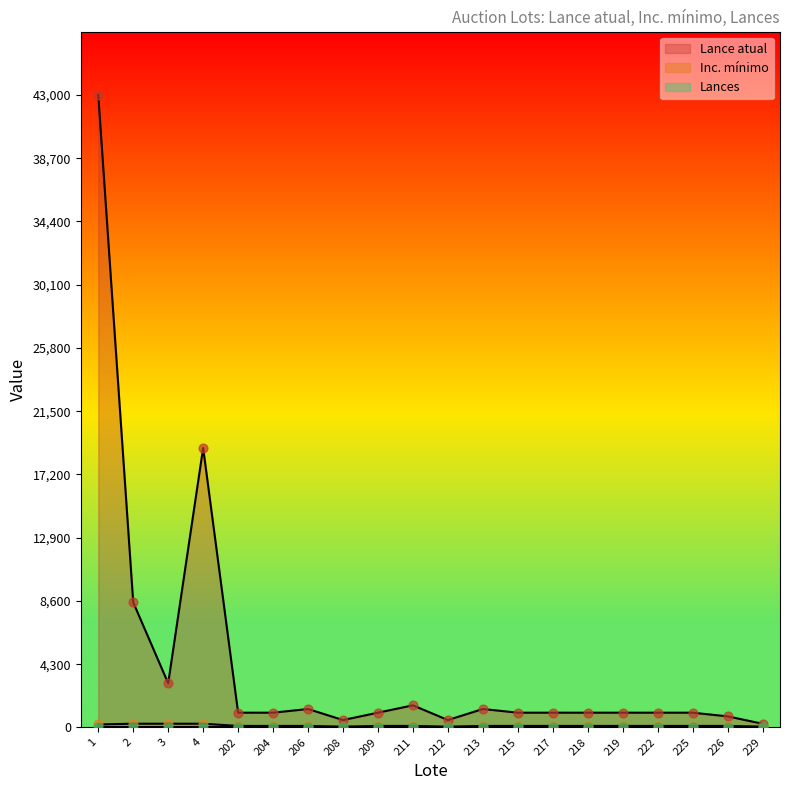

Which series reaches the maximum Y coordinate?

Lance atual